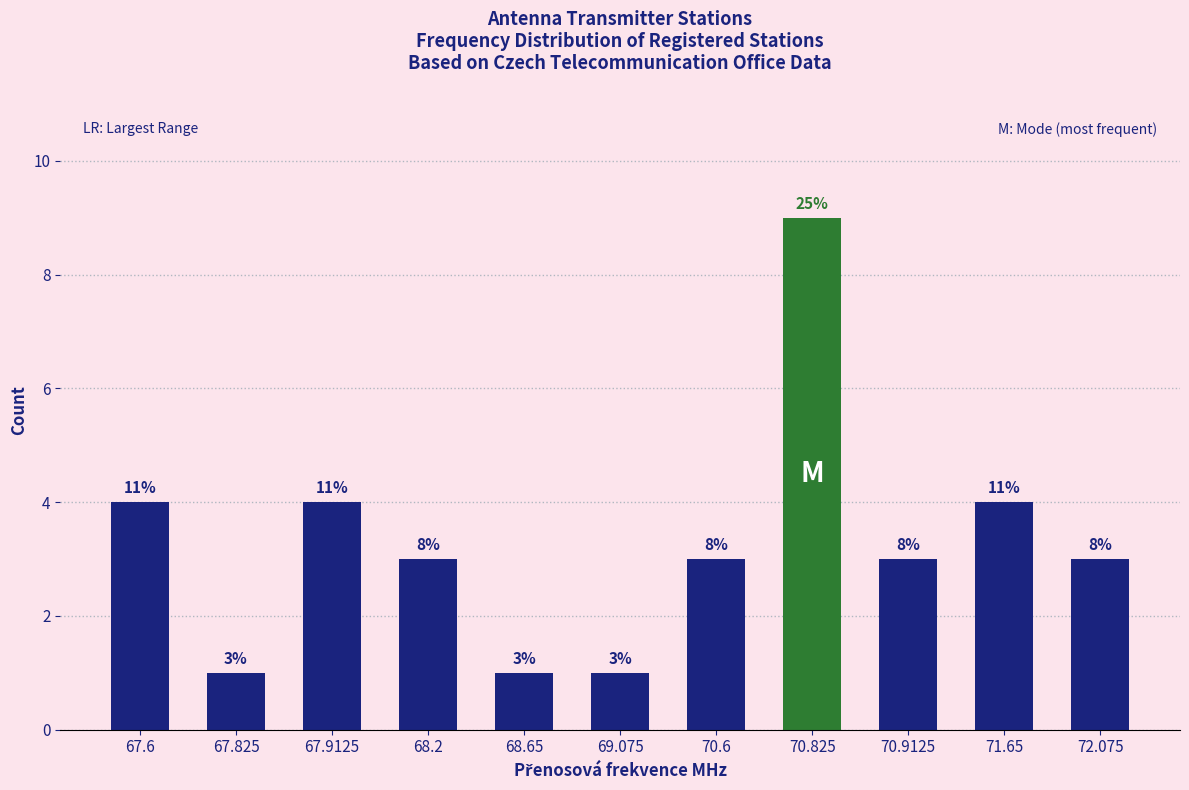

List the labels in order of value, smallest first.

67.825, 68.65, 69.075, 68.2, 70.6, 70.9125, 72.075, 67.6, 67.9125, 71.65, 70.825